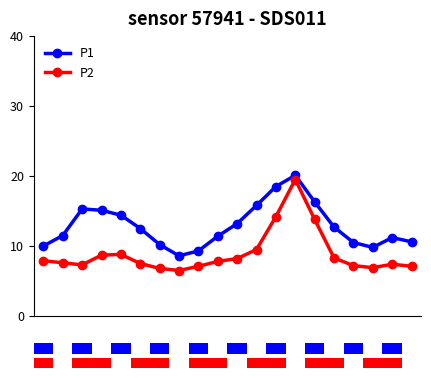

Does the chart contain stacked bars?

No